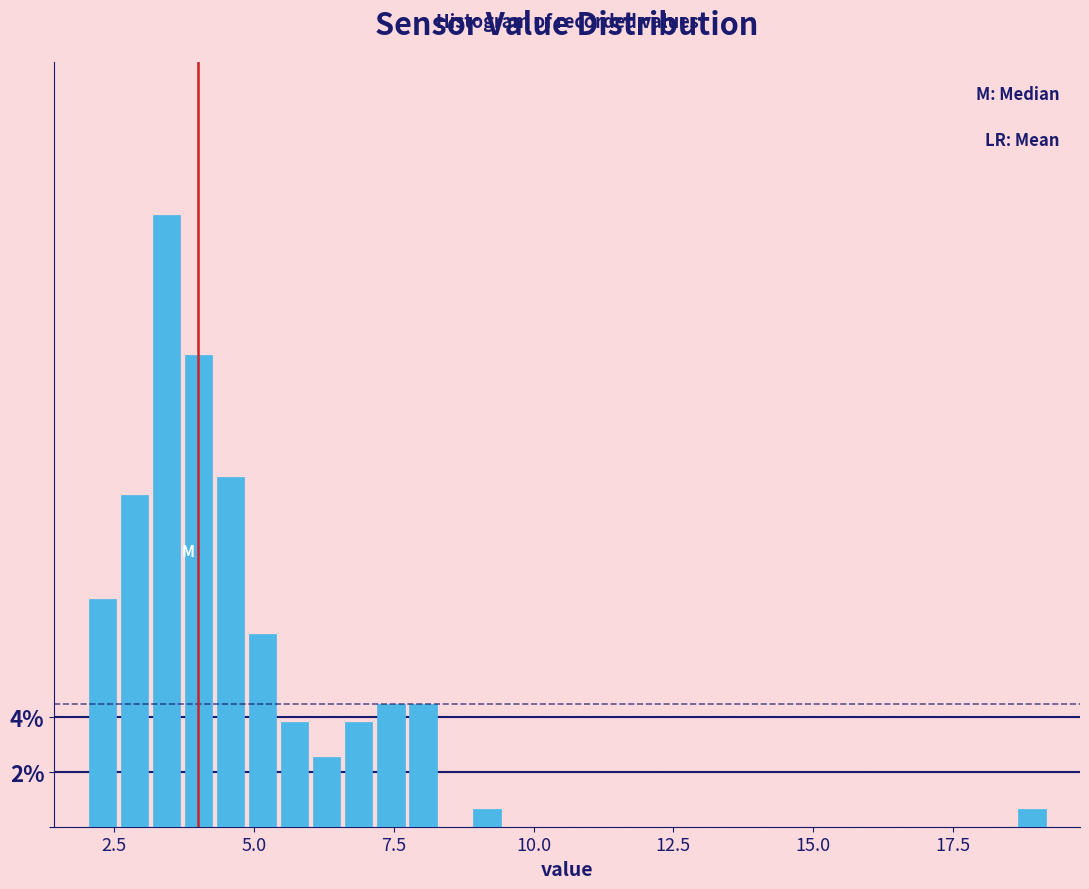

Around what value on the x-axis is the tallest bar? Give the approximate position of its centre, as read against the axis.

3.5